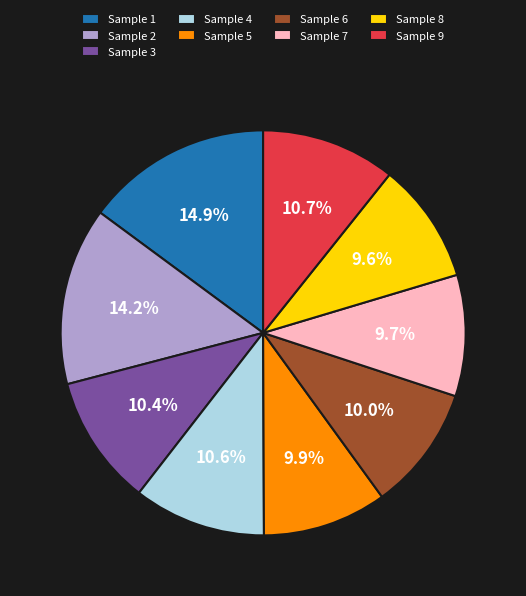

Does Sample 6 represent more than half of the total?

No